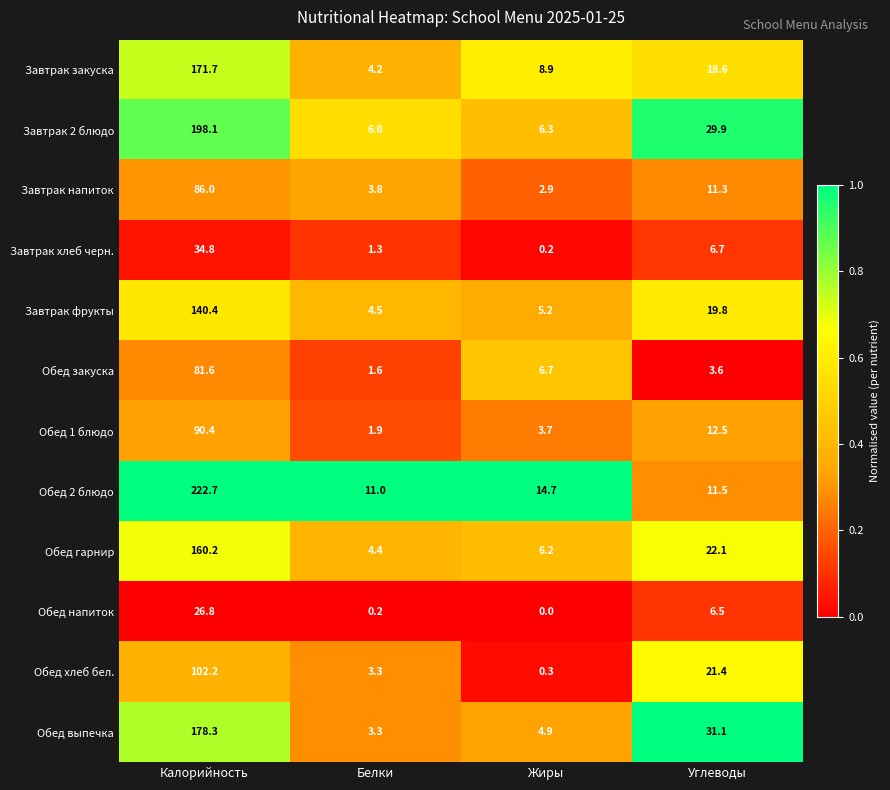

The Обед гарнир series shows 33.6 at Углеводы. True or false?

False